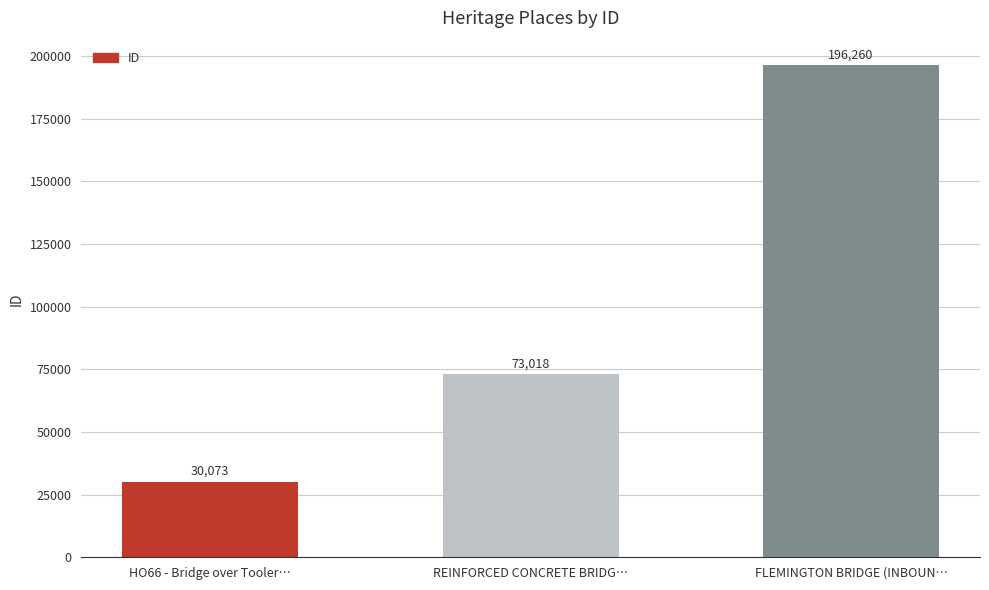

What is the average value?

99784